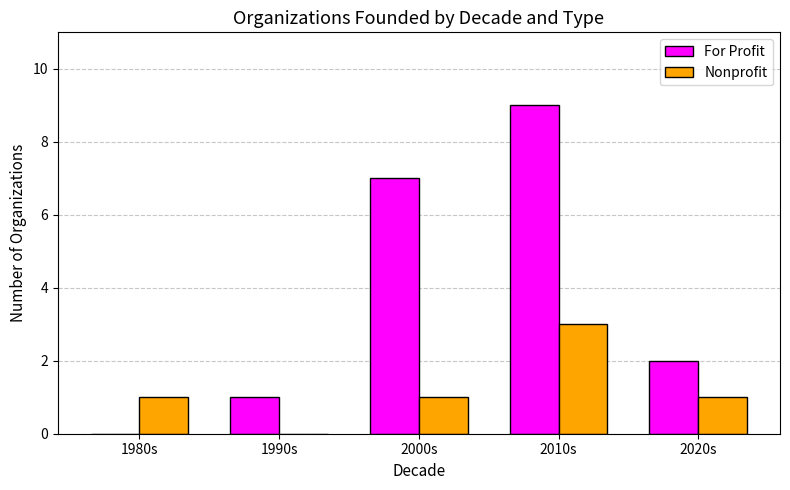

The value of Nonprofit at 2000s is 1. True or false?

True